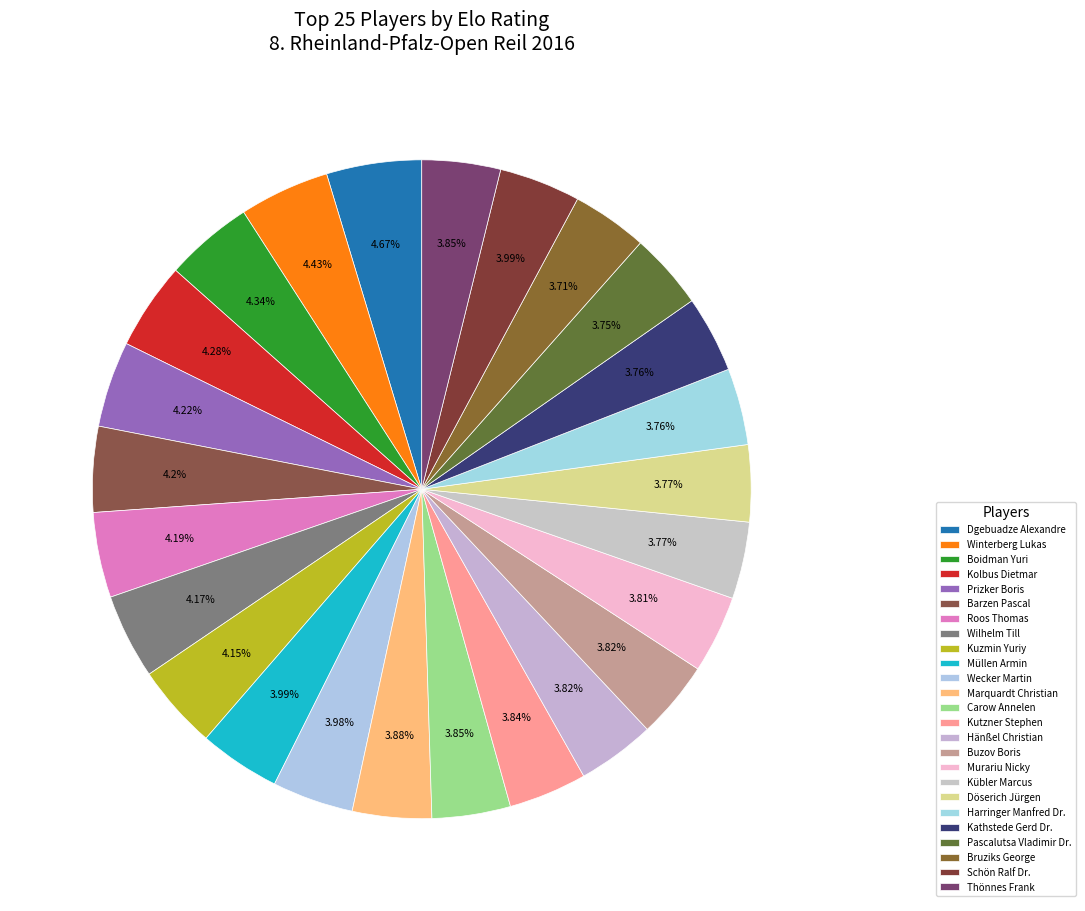

Is it true that Schön Ralf Dr. is 1% of the pie?

False